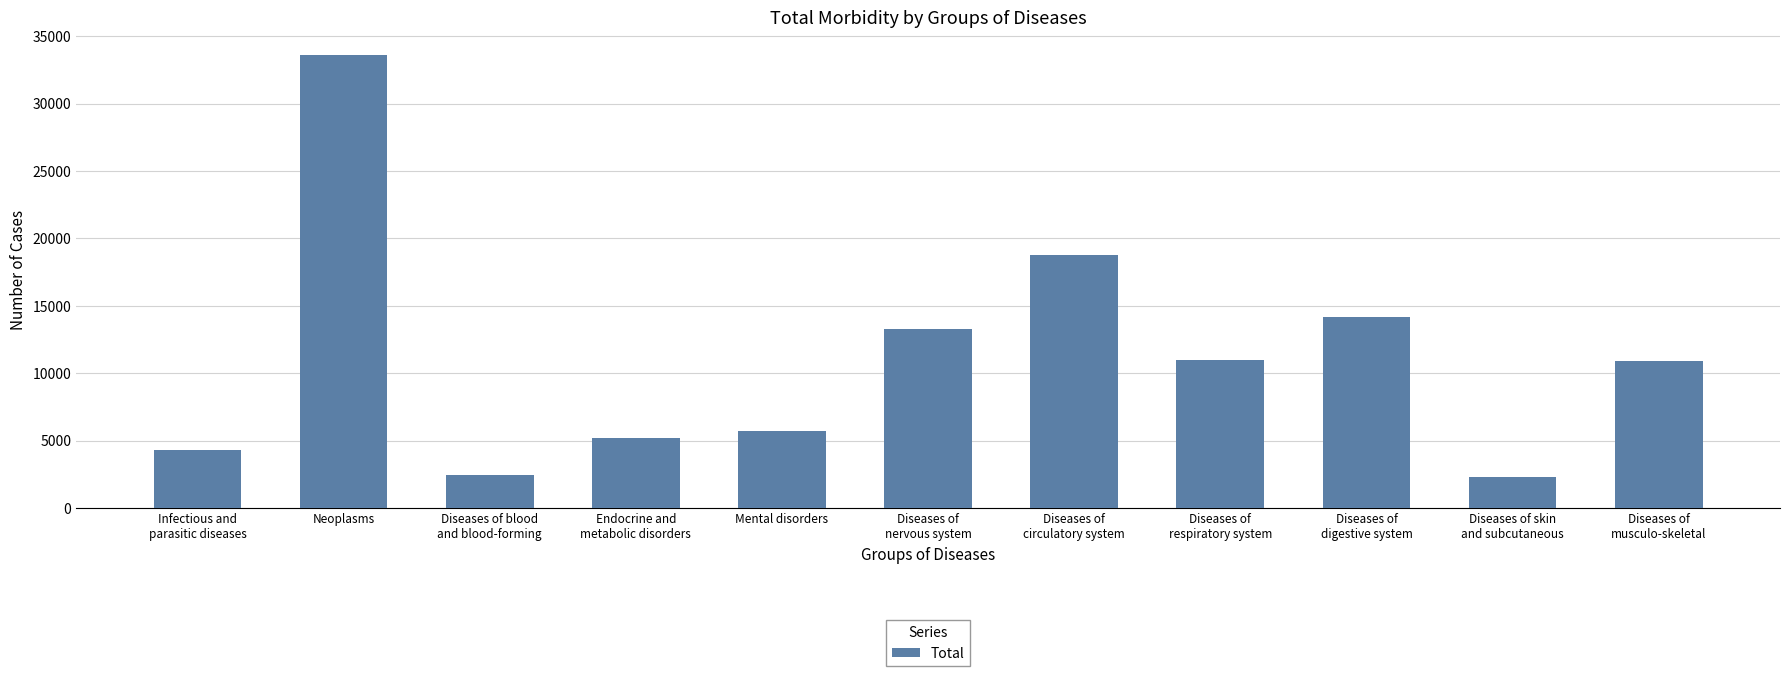

What is the difference between the maximum and minimum values?

31285